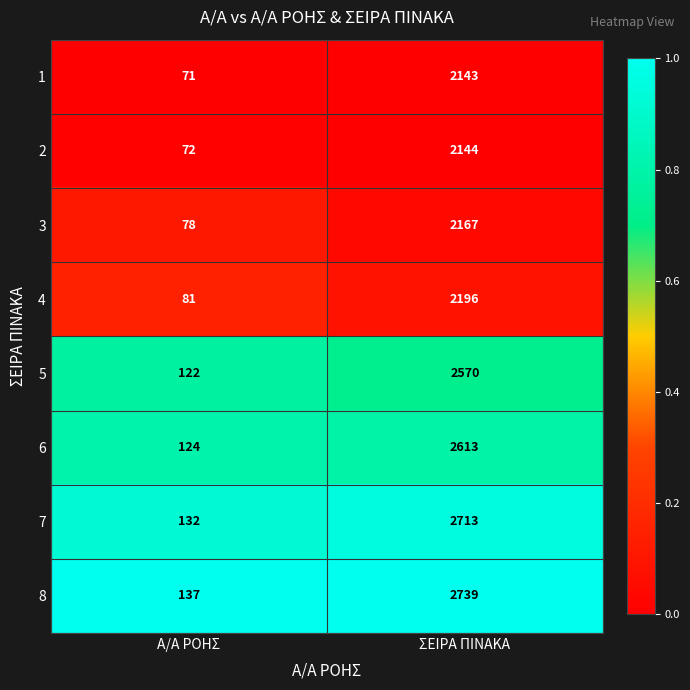

Which series has the widest spread of values?

8